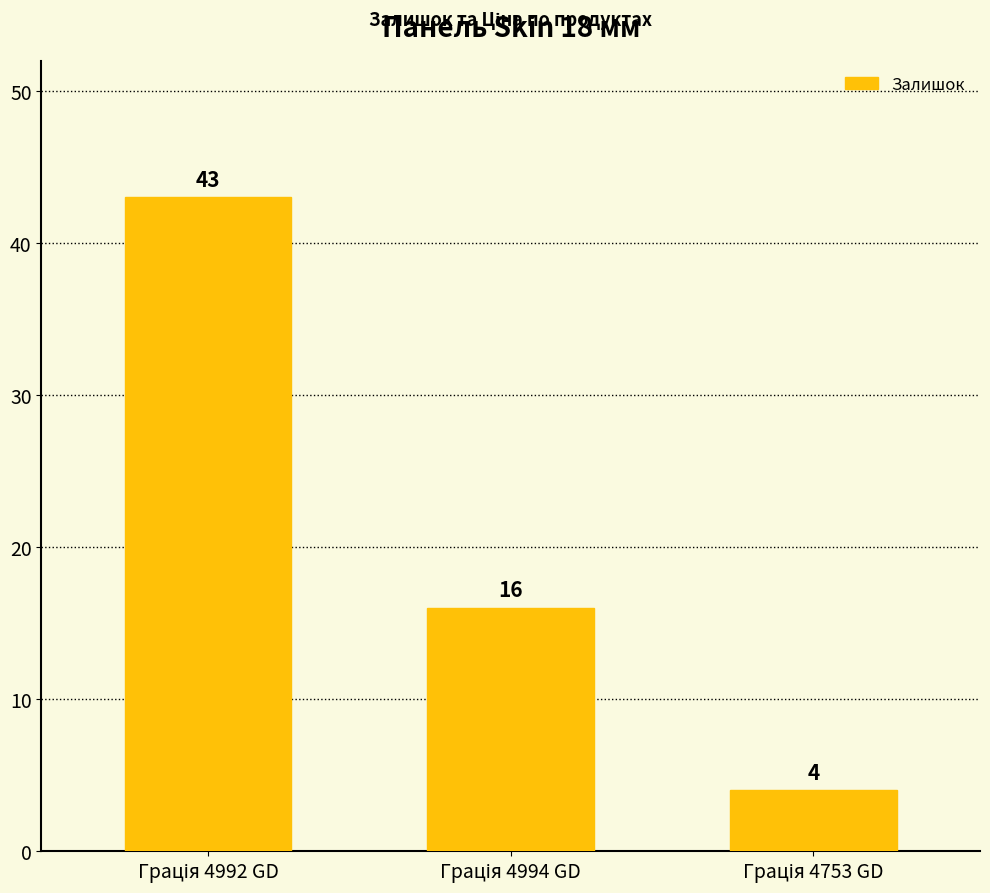

What is the smallest value displayed?

4